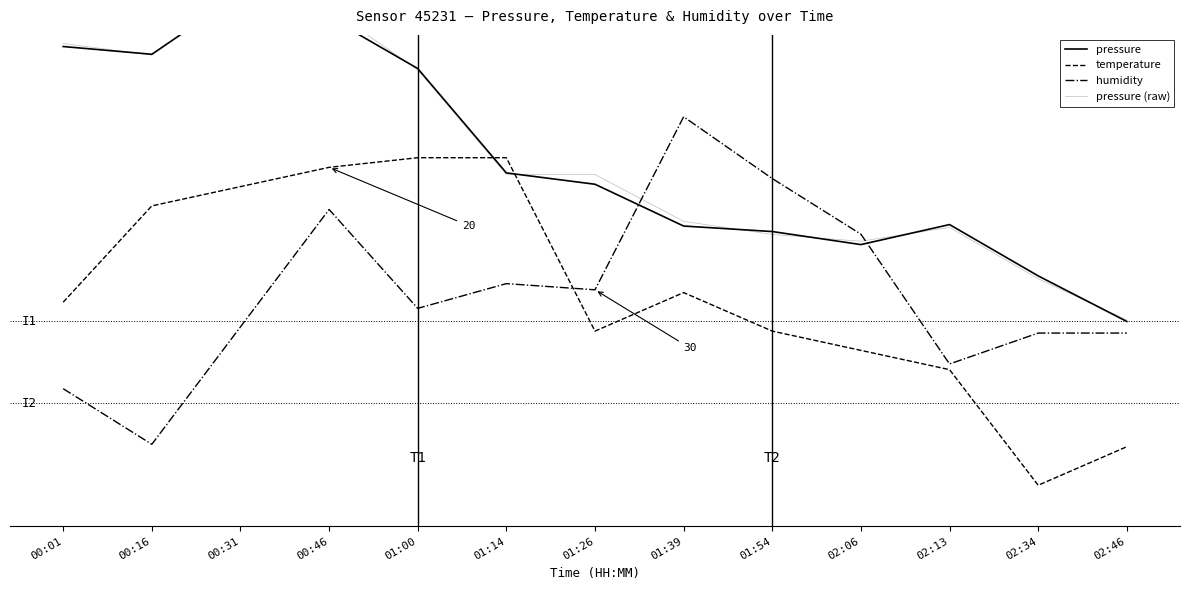

Does the chart display data point markers on the line(s)?

No